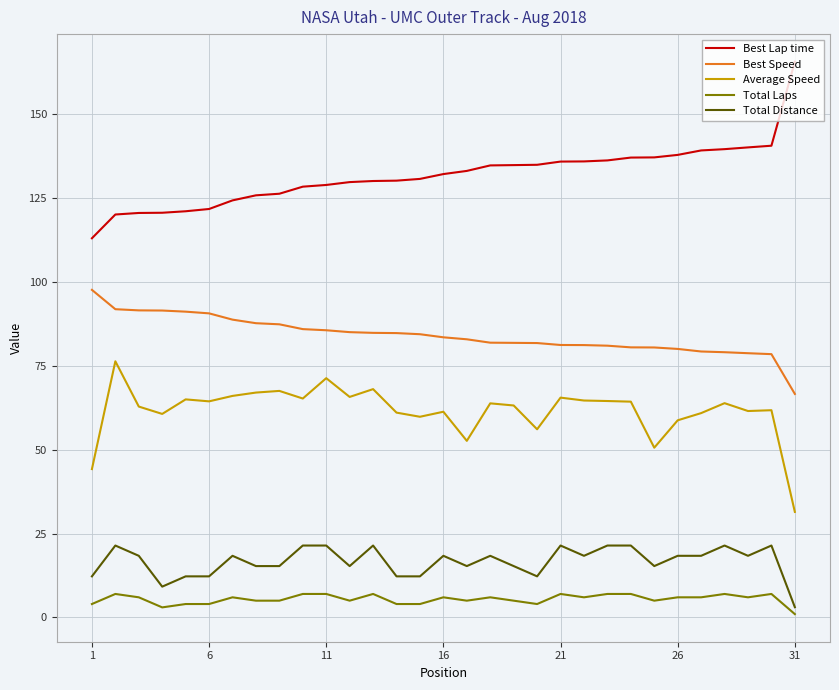

How many categories are shown in the chart?

31